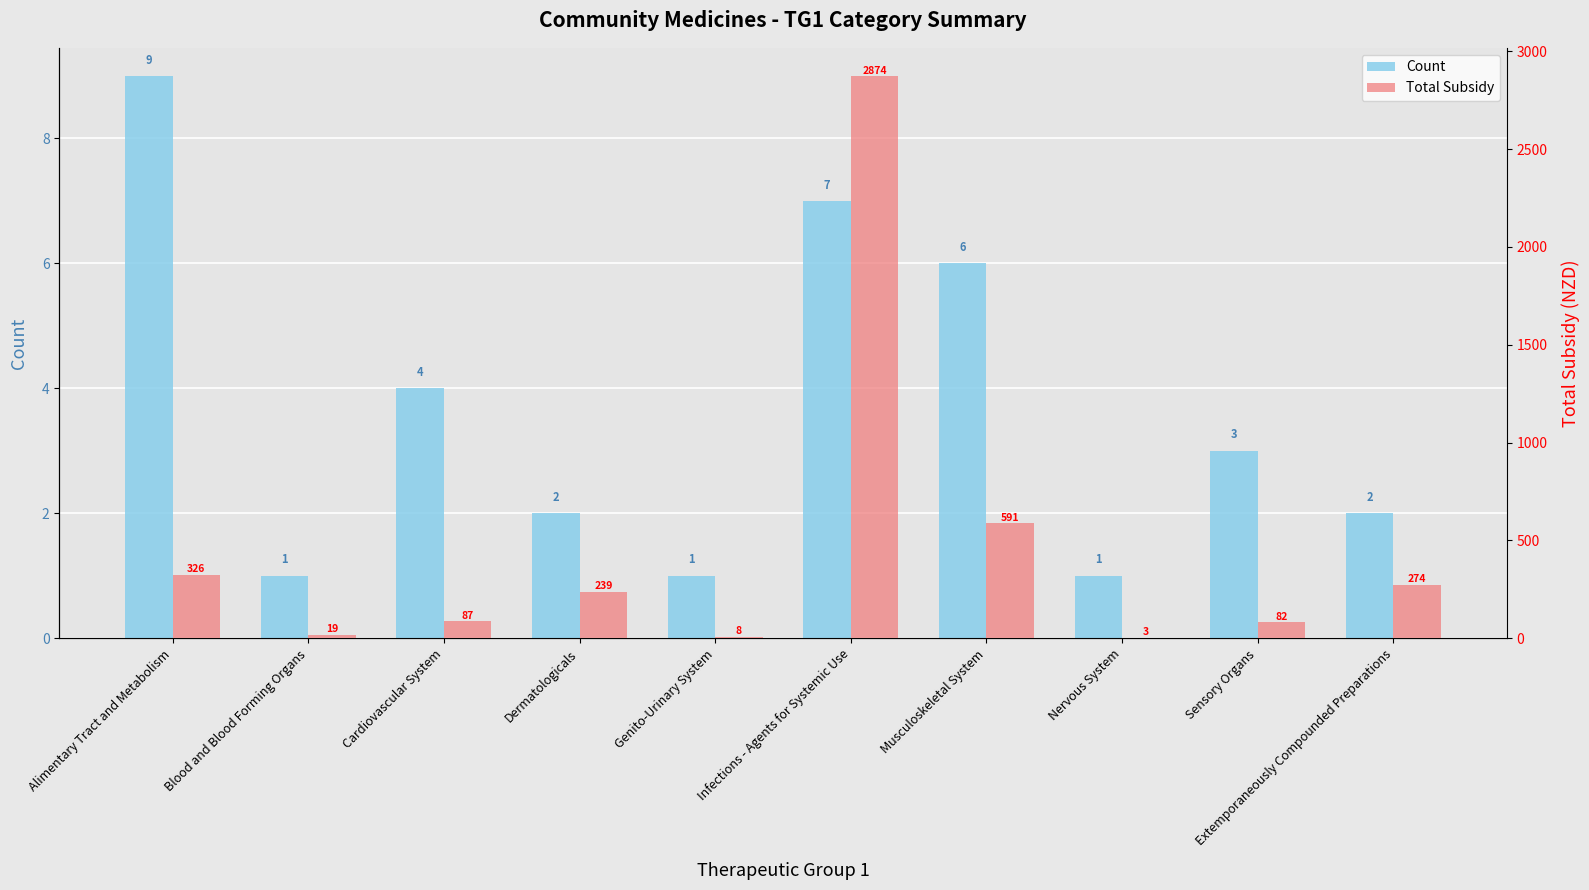

Between Infections - Agents for Systemic Use and Nervous System, which series saw the biggest shift?

Total Subsidy